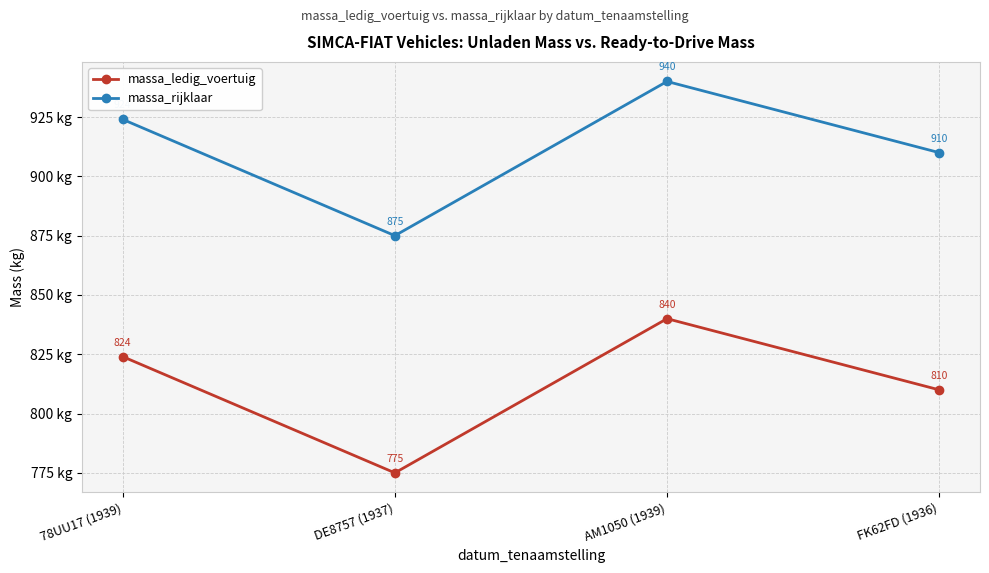

Count the massa_rijklaar values in the range 910 to 940.

3